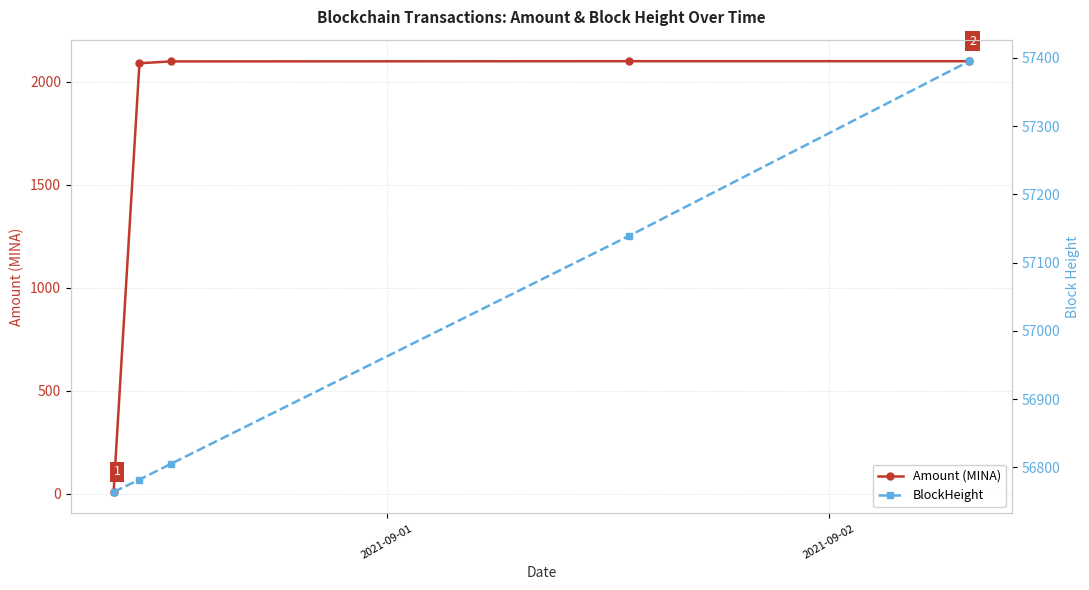

List the series in order of their overall mean, lowest first.

Amount (MINA), BlockHeight